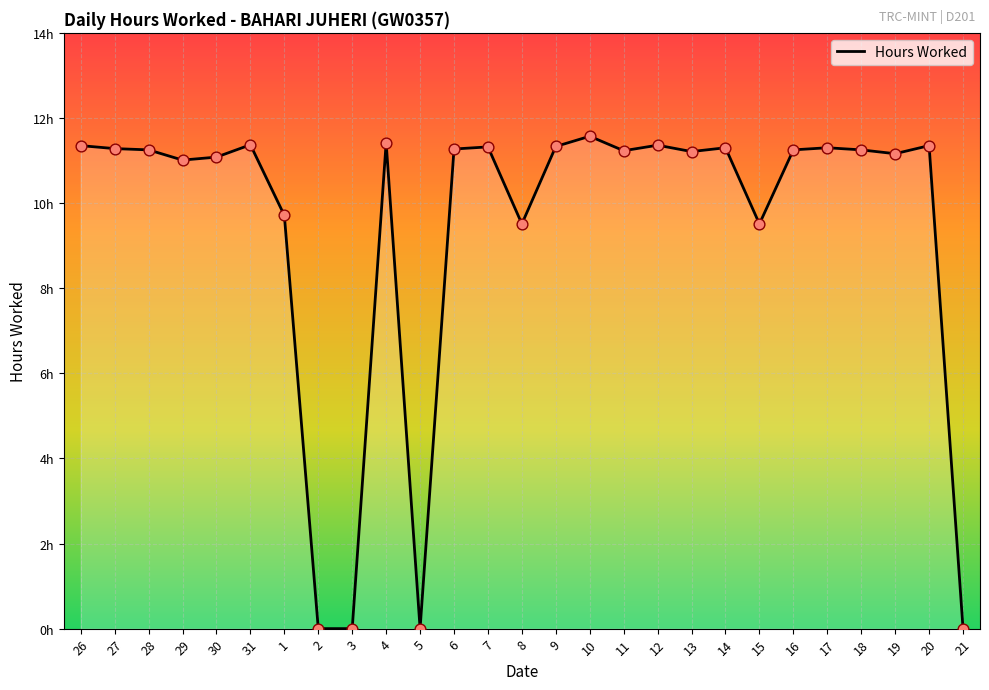

Does the chart have visible grid lines?

Yes